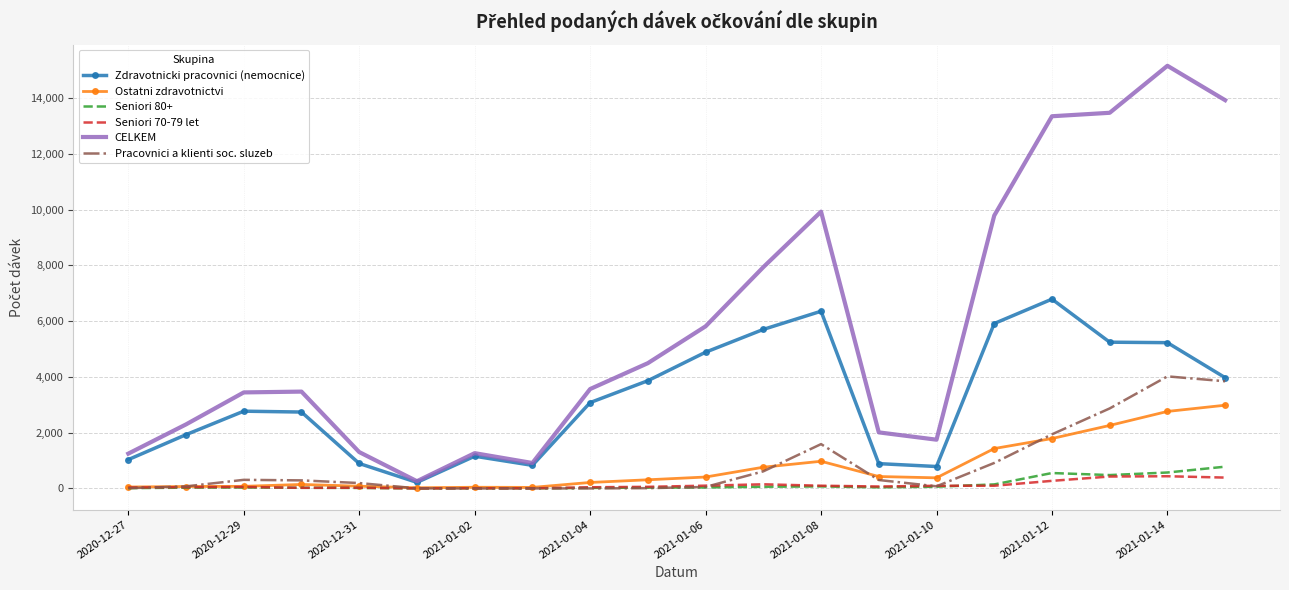

What is the highest value of the CELKEM series?

15158